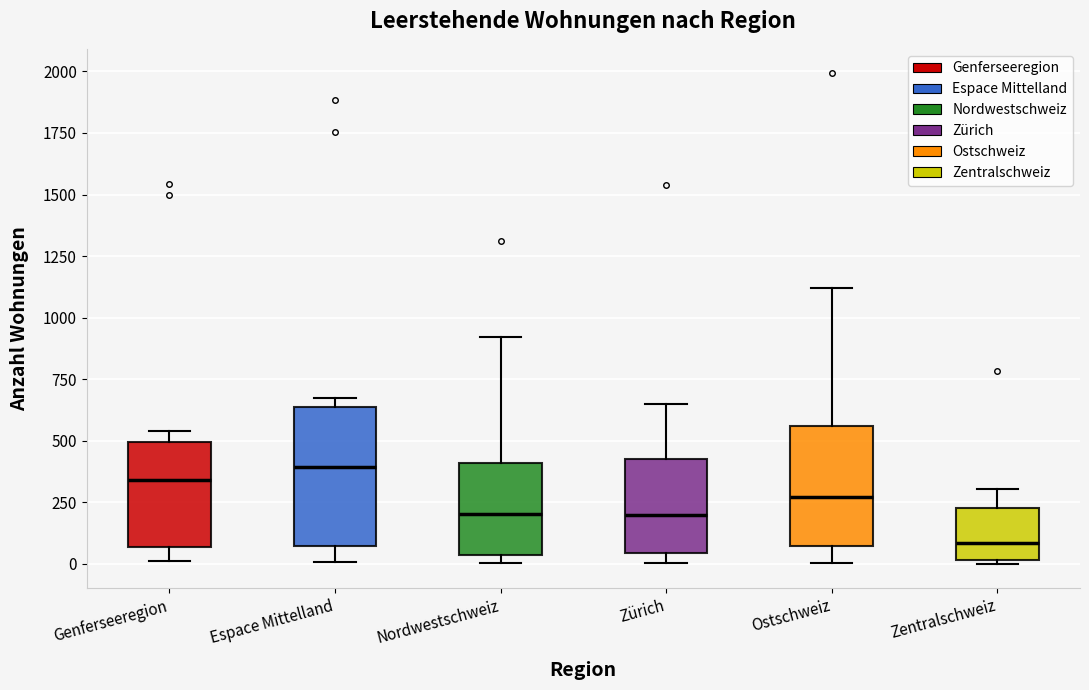

Which box has the highest median line?

Espace Mittelland